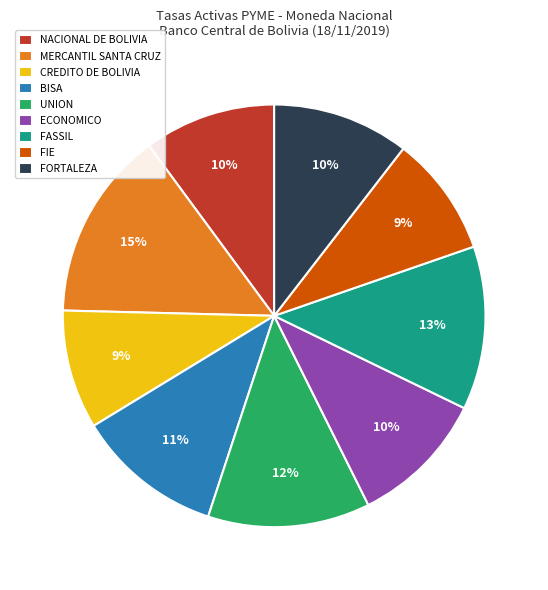

What percentage is the FASSIL slice, to the nearest percent?

13%